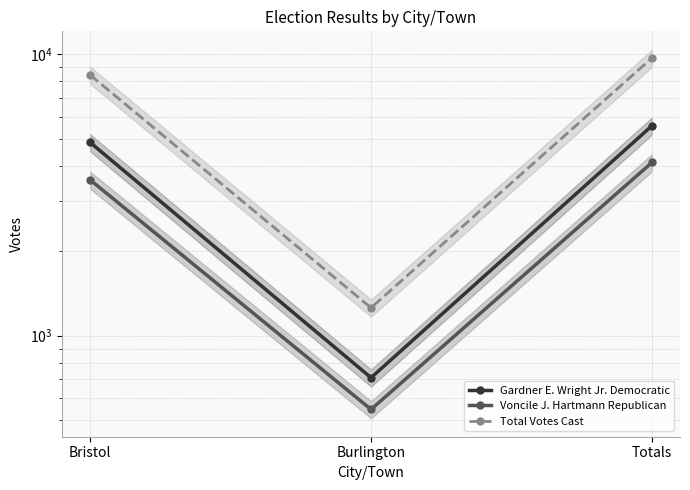

How many distinct data groups are displayed?

3